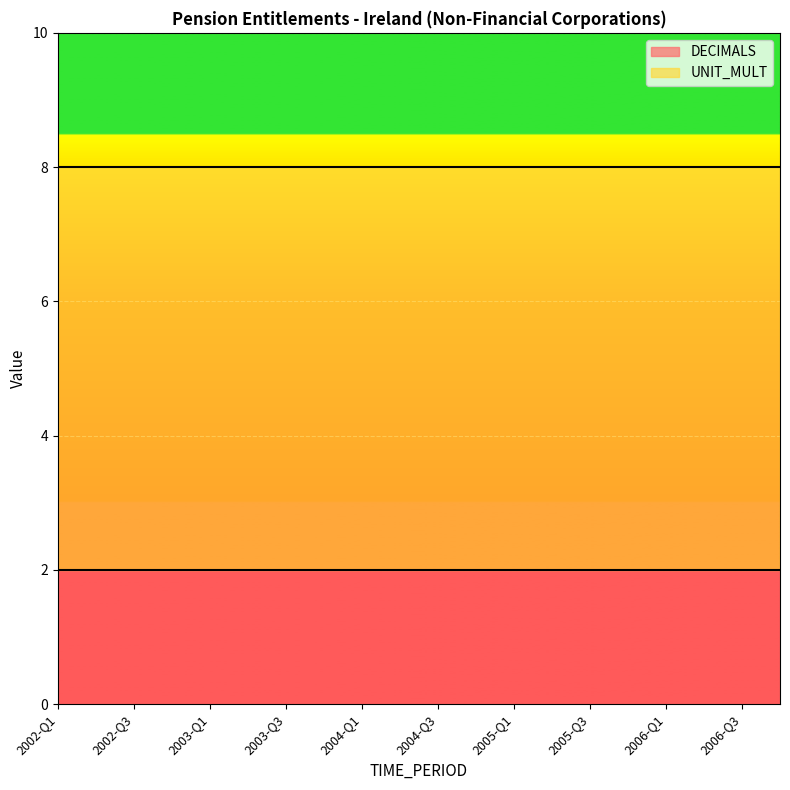

Which series changed the most between 2002-Q2 and 2003-Q1?

DECIMALS